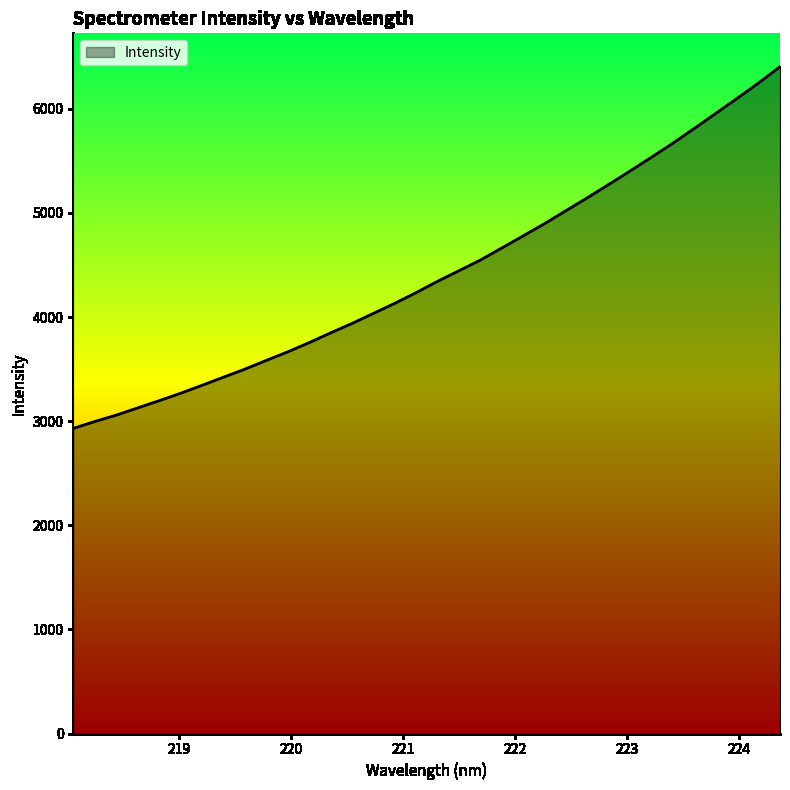

What is the difference between the maximum and minimum values?

3473.8